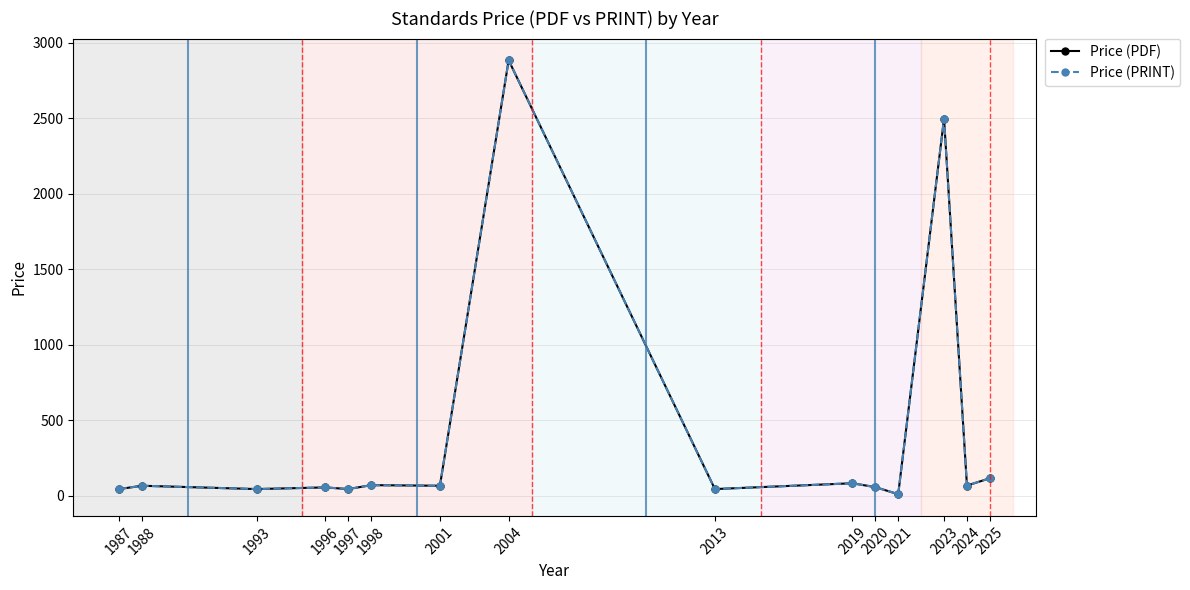

Is this an area chart (filled region under the line)?

No